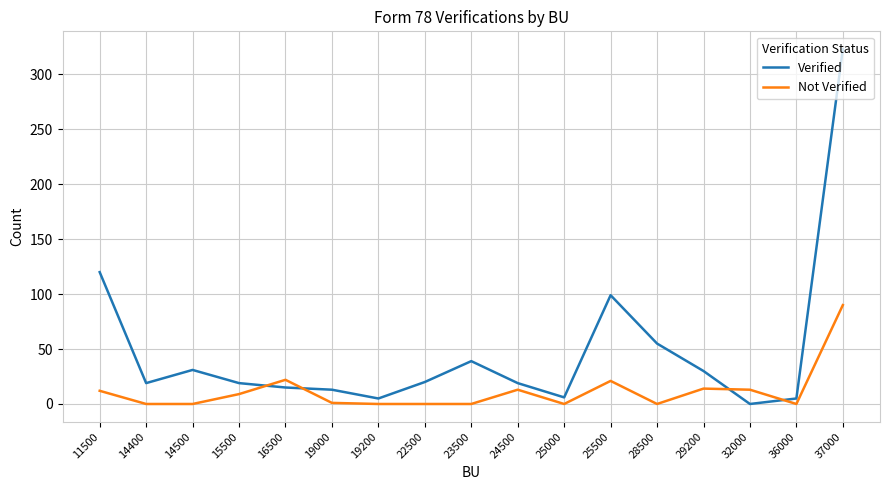

At how many categories does at least one series exceed 159?

1